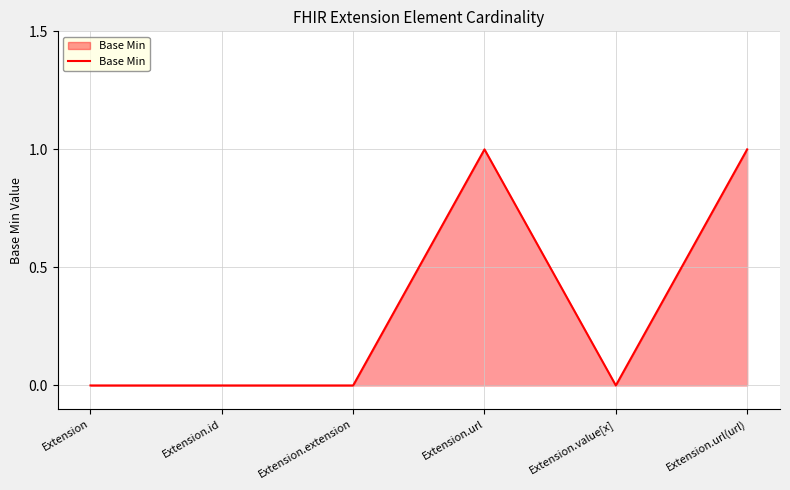

True or false: there are more than 2 points higher than both neighbors.

False